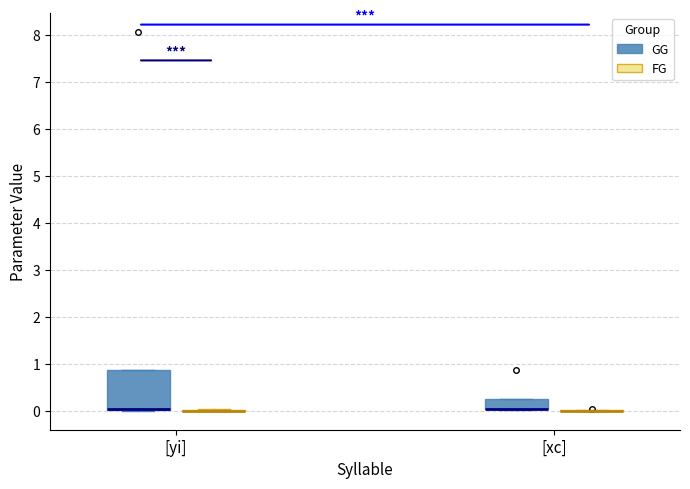

Reading left to right, transcribe this box plot: for each box, give where its median line is, the range the box spans, and where its two whiskers end, as read against the y-axis. The values are not printed on the chart, so give them approximately, as read against the axis.

[yi] (GG): median 0.0 (drawn on the box's lower edge), box 0.0 to 0.9, whiskers 0.0 to 0.9
[yi] (FG): box collapsed to a line at 0.0, whiskers 0.0 to 0.0
[xc] (GG): median 0.0 (drawn on the box's lower edge), box 0.0 to 0.3, whiskers 0.0 to 0.3
[xc] (FG): box collapsed to a line at 0.0, whiskers 0.0 to 0.0